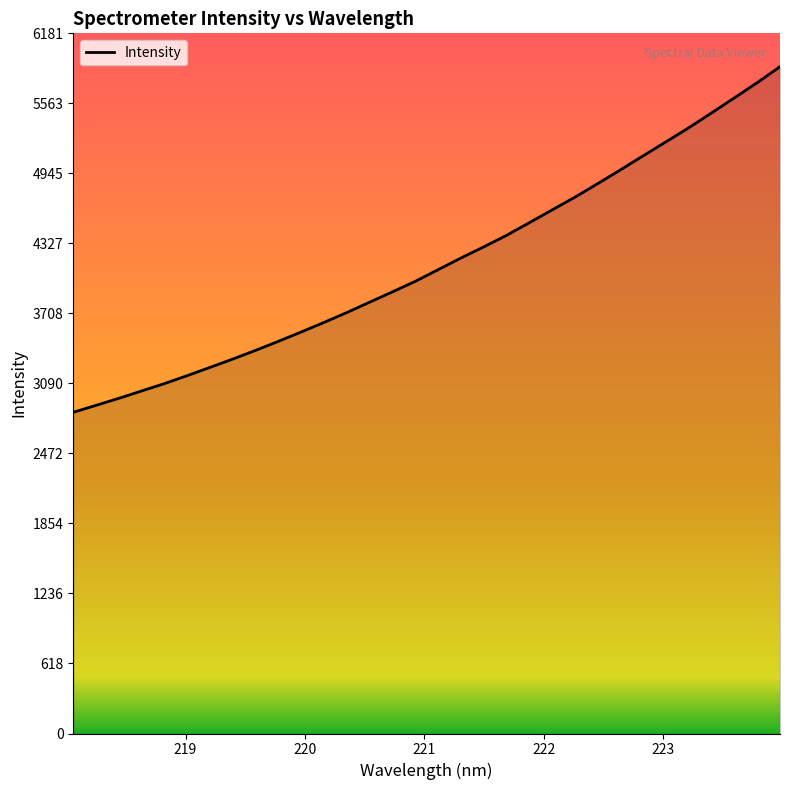

How many values are below 4095?

16